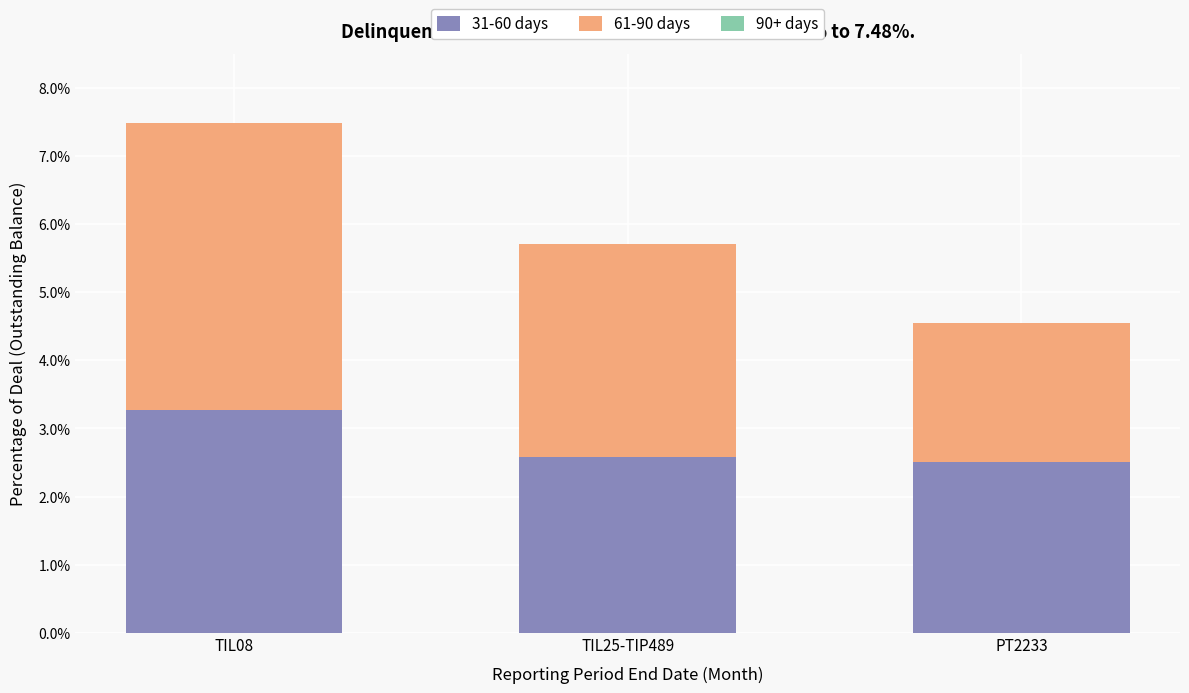

At which category is the sum across all series the highest?

TIL08